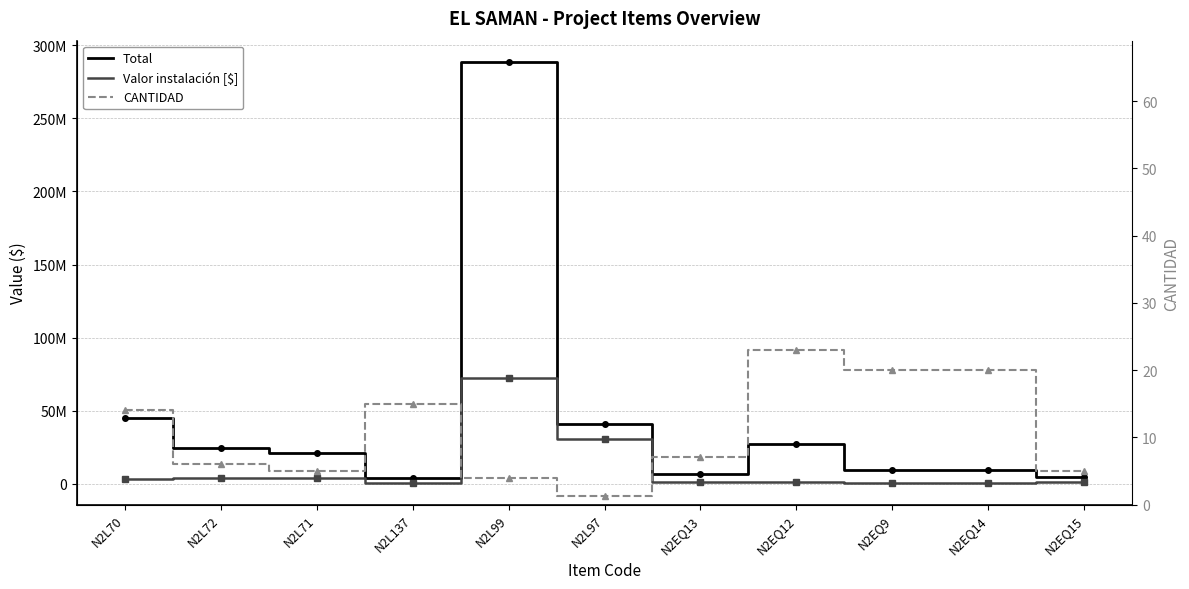

Rank the series by their average value, from highest to lowest.

Total, Valor instalación [$], CANTIDAD